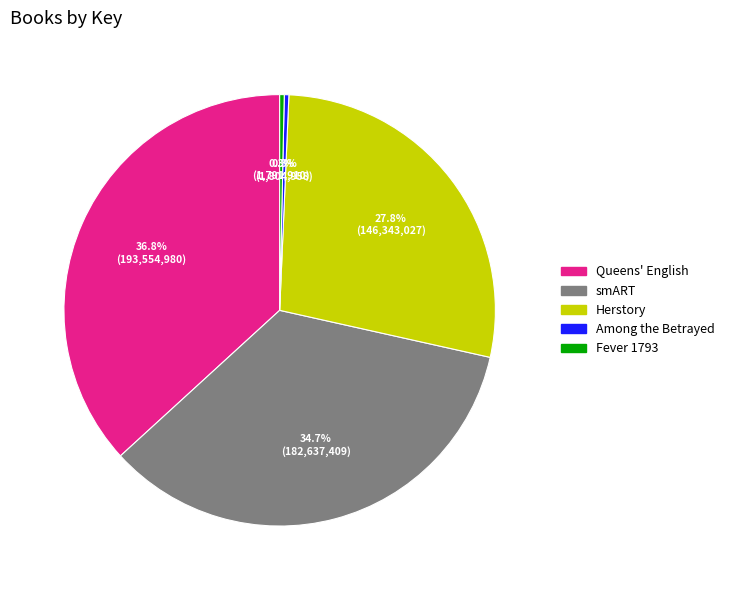

Does Fever 1793 account for over 50% of the chart?

No